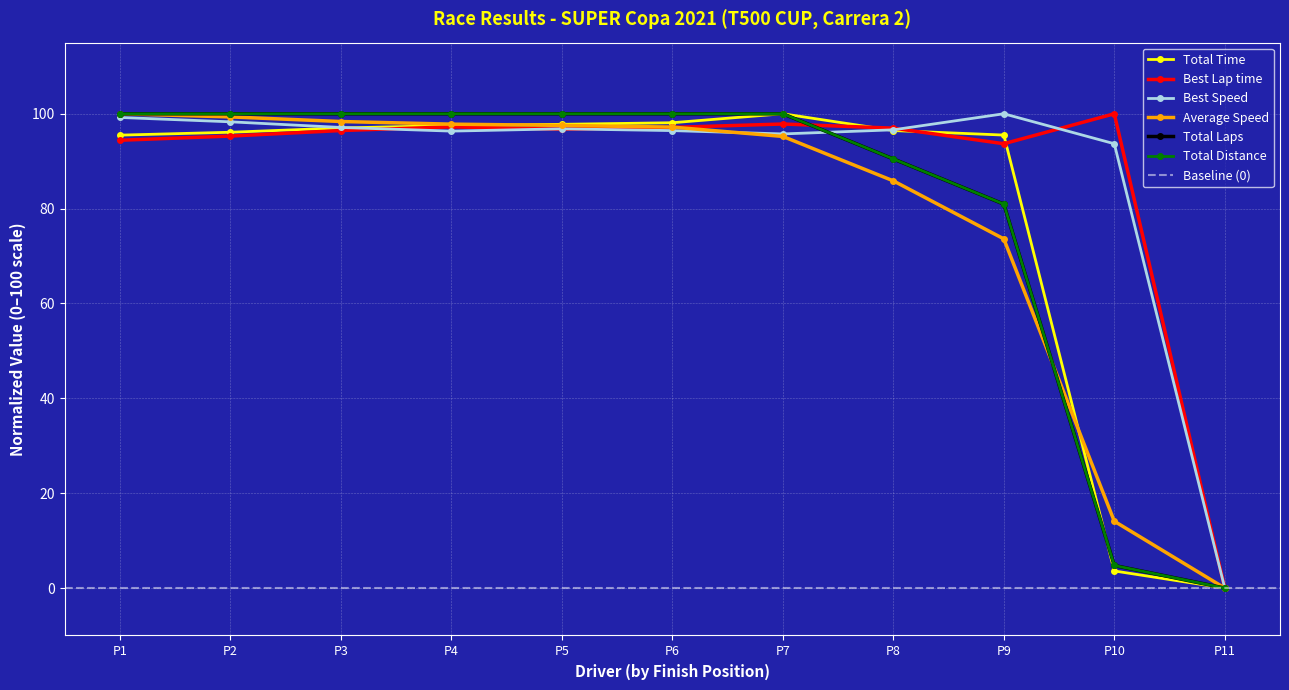

True or false: Best Lap time has a value of 60.8 at P8.

False